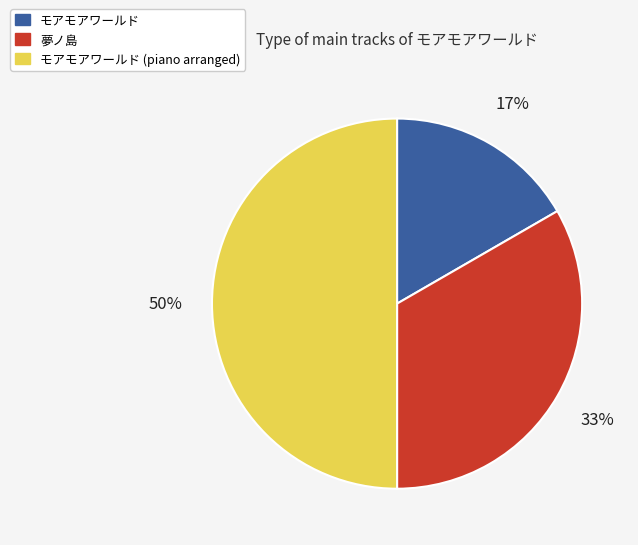

The モアモアワールド slice represents 28% of the pie. True or false?

False